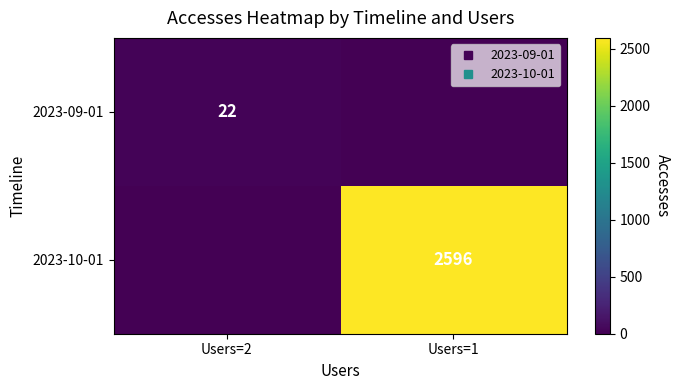

Count the number of categories in the chart.

2